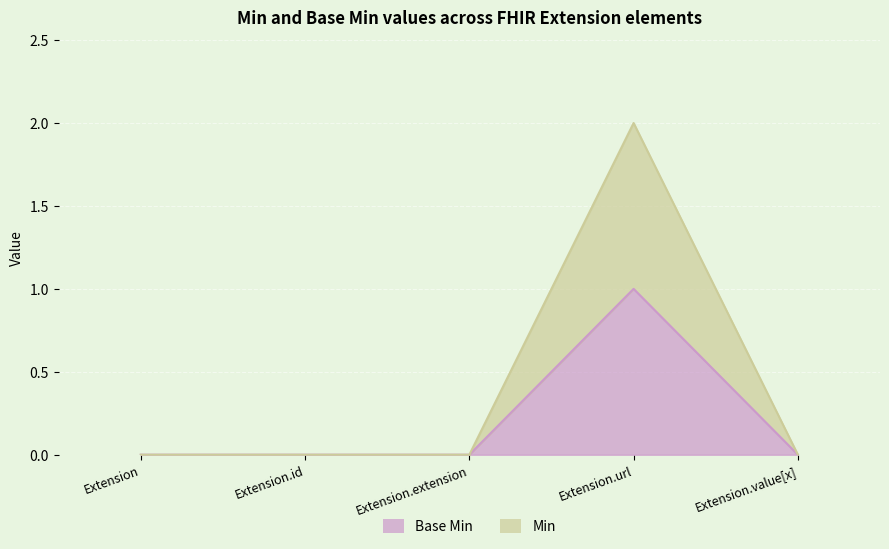

Rank the series by their maximum value, from highest to lowest.

Min, Base Min